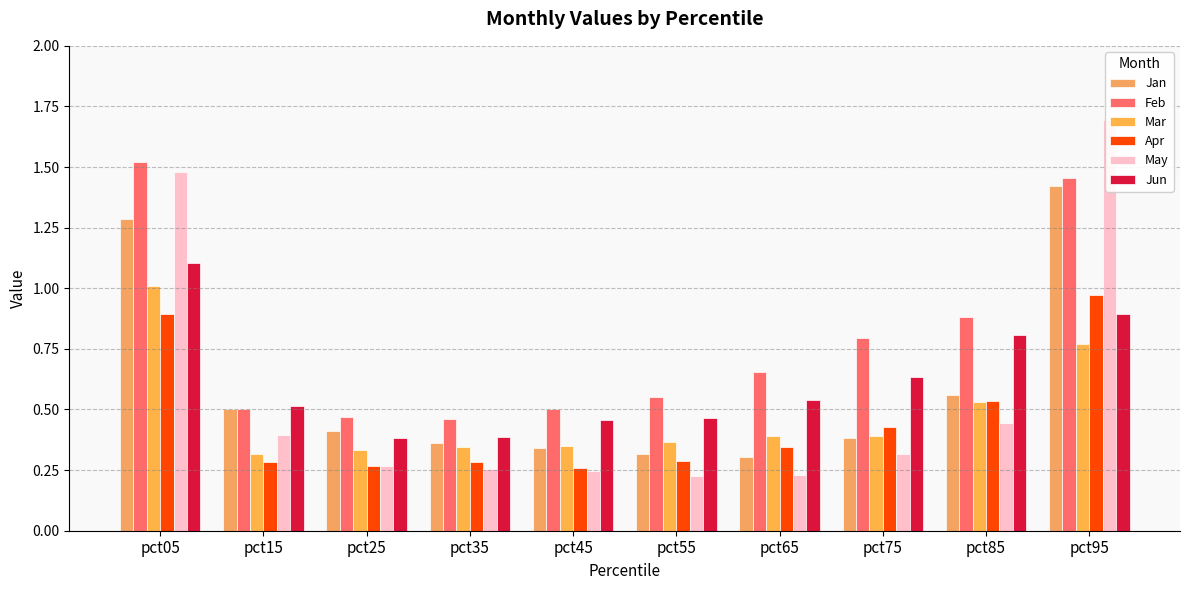

What is the approximate value of Apr at pct55?

0.3